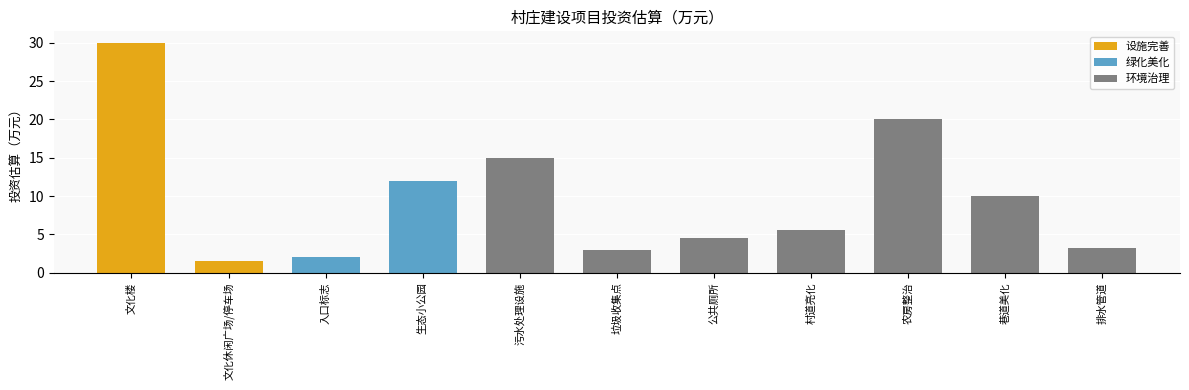

The chart shows a value of 30.0 at 文化楼. True or false?

True